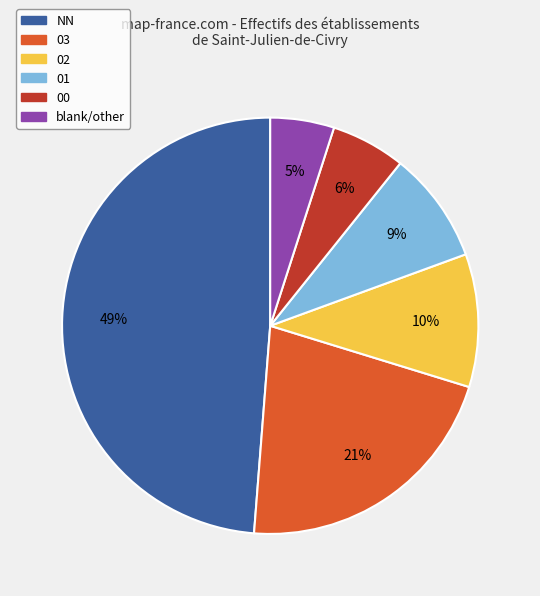

To the nearest percent, what is the average slice percentage?

17%